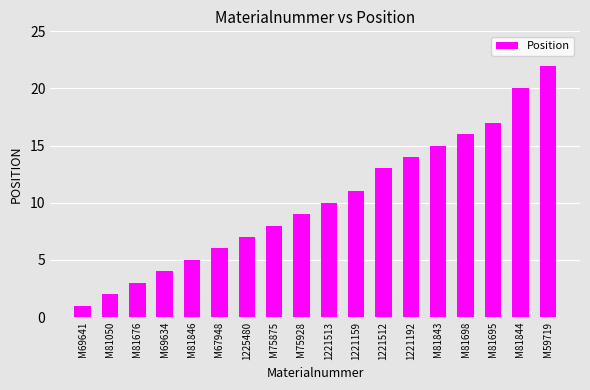

What is the label of the 3rd bar from the right?

M81695